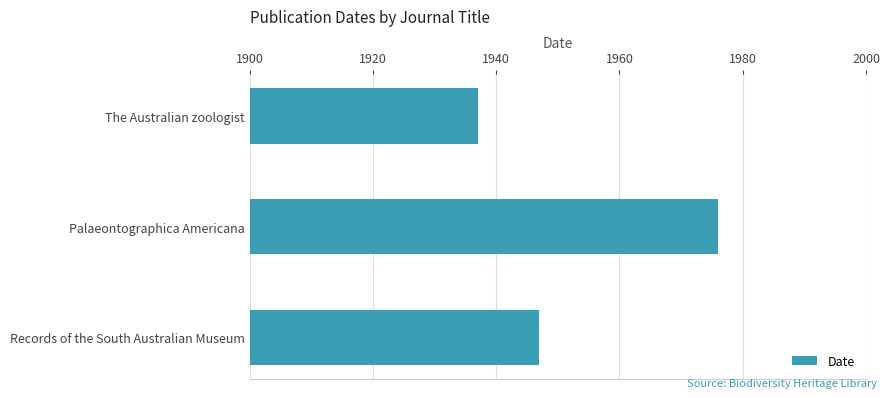

Are the bars horizontal?

Yes